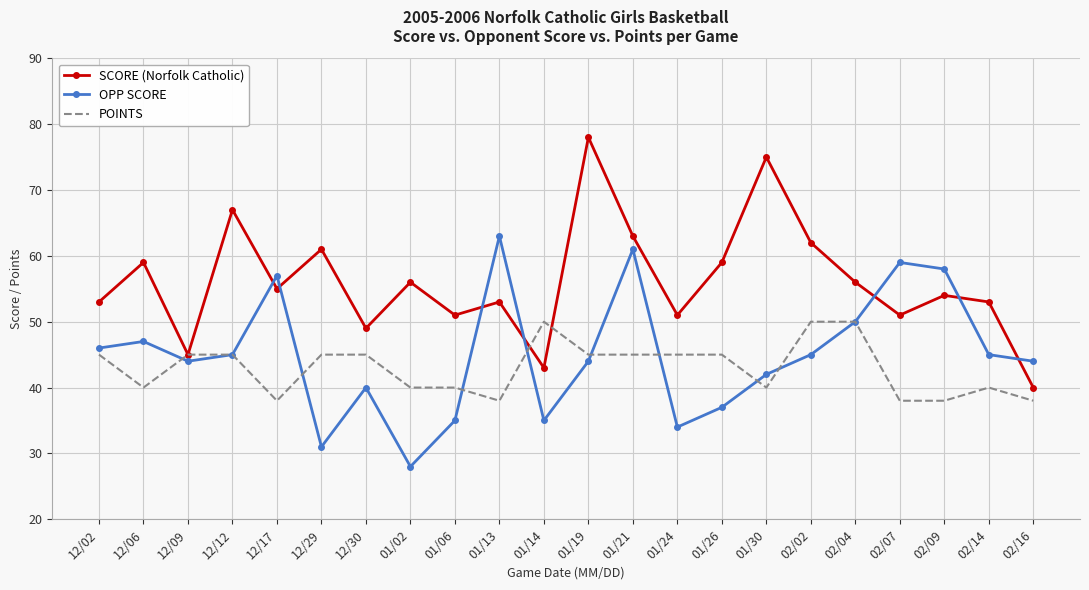

What are all the series names shown in the legend?

SCORE (Norfolk Catholic), OPP SCORE, POINTS